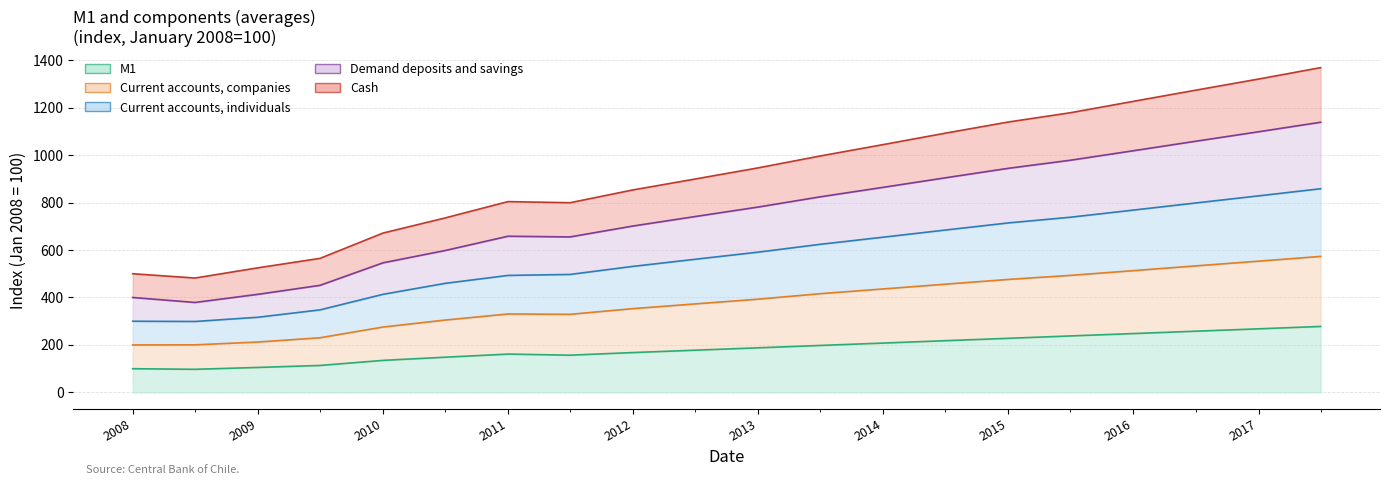

True or false: Cash has a value of 190.5 at 2009-07-01.

False